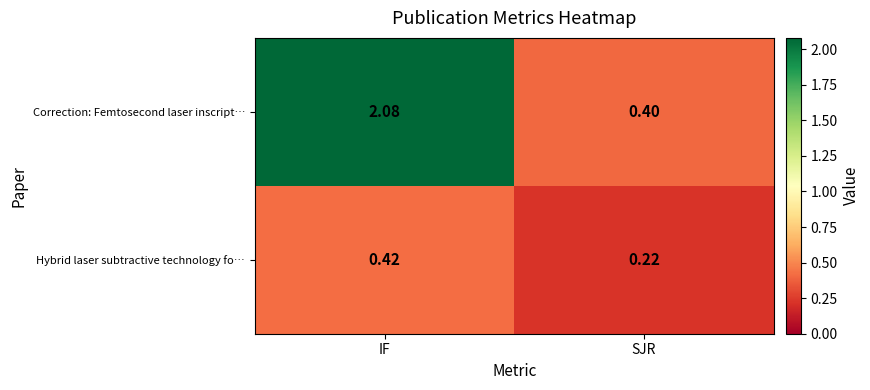

At SJR, list the series in order from largest to smallest.

Correction: Femtosecond laser inscript…, Hybrid laser subtractive technology fo…